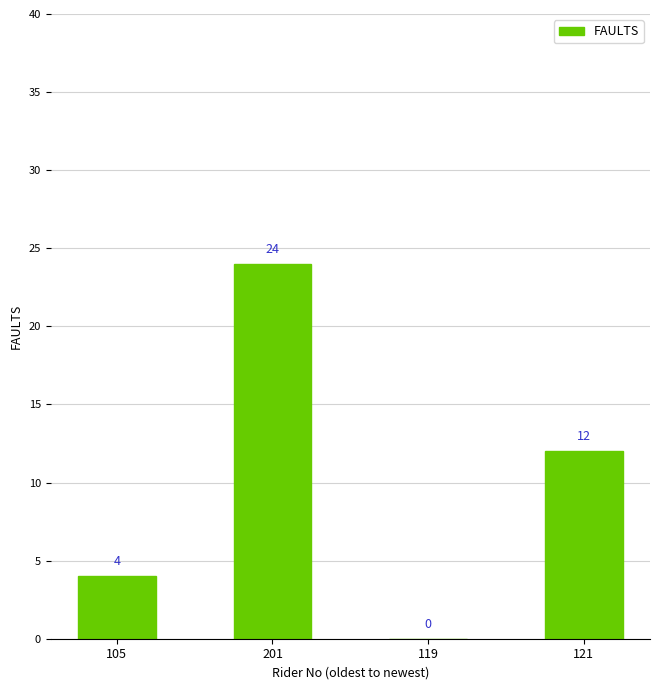

Which category has the highest value across all series?

201